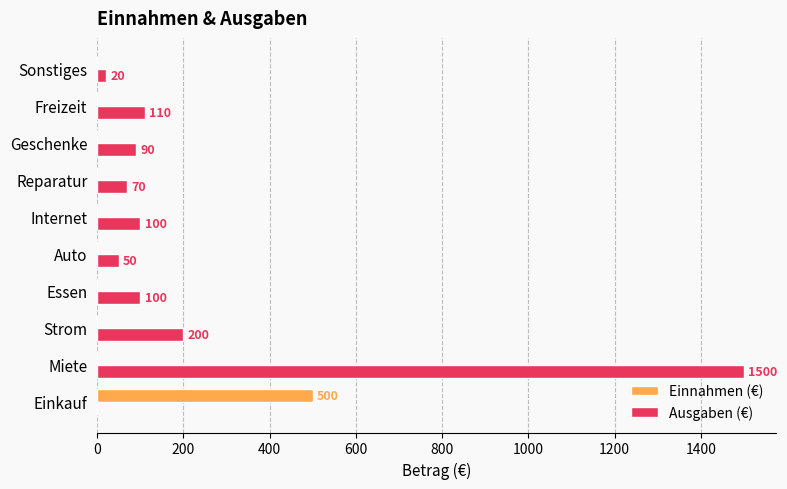

At which category is the sum across all series the highest?

Miete